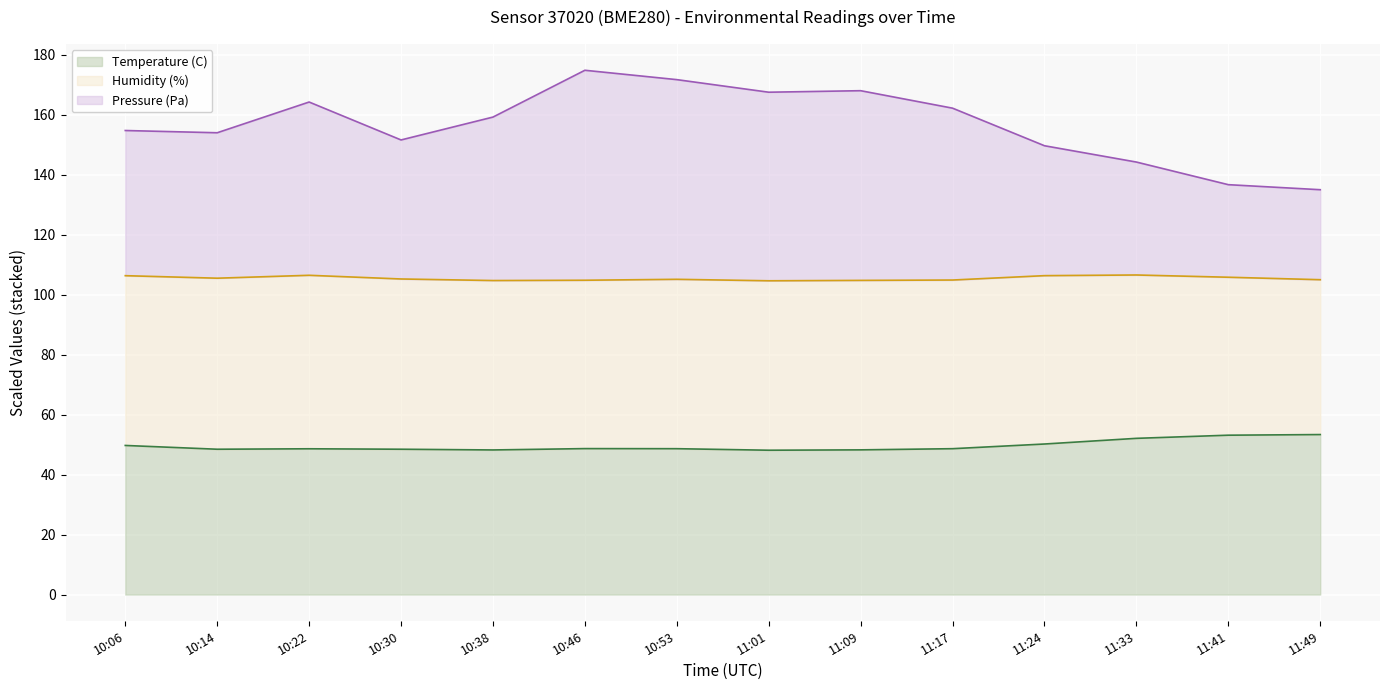

What is the sum of all Temperature (C) values?

694.4